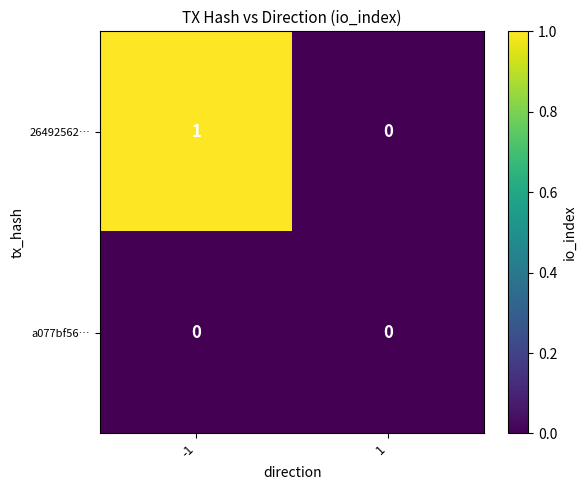

At -1, list the series in order from largest to smallest.

26492562…, a077bf56…